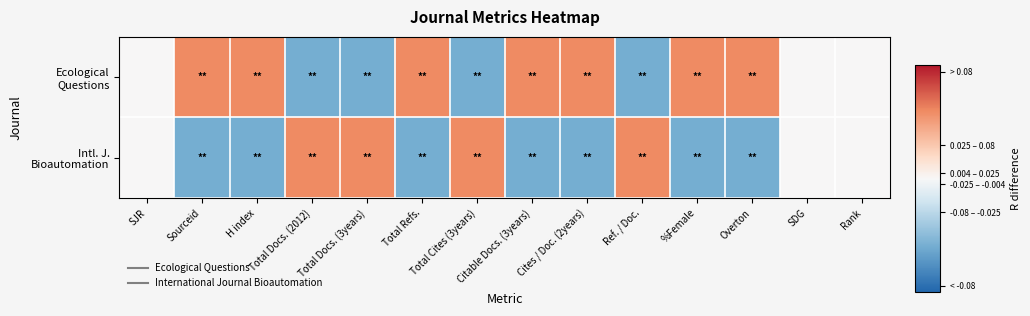

At which category does the chart reach its peak across all series?

Sourceid